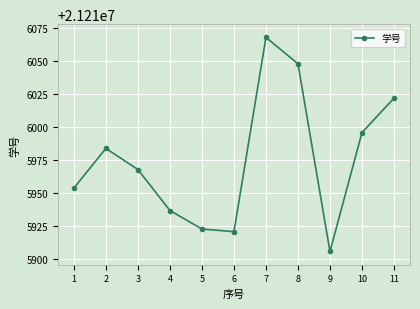

At which category does the data reach its first local peak?

2